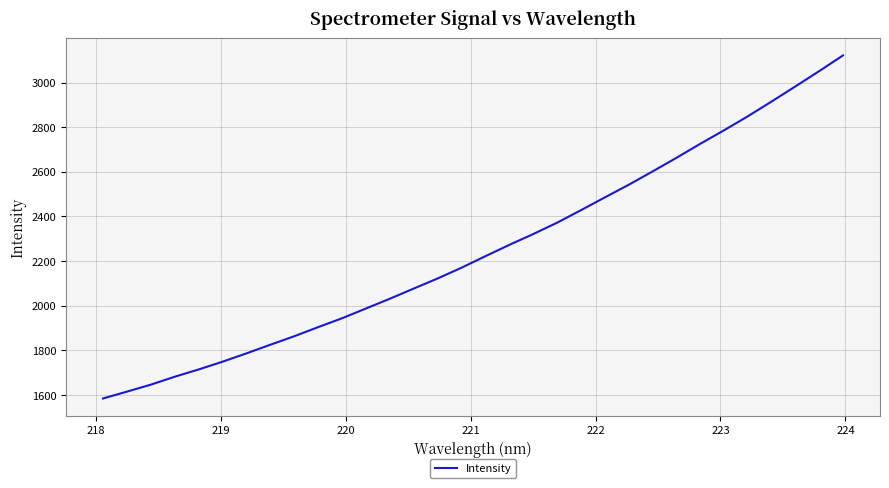

How many categories are shown in the chart?

32